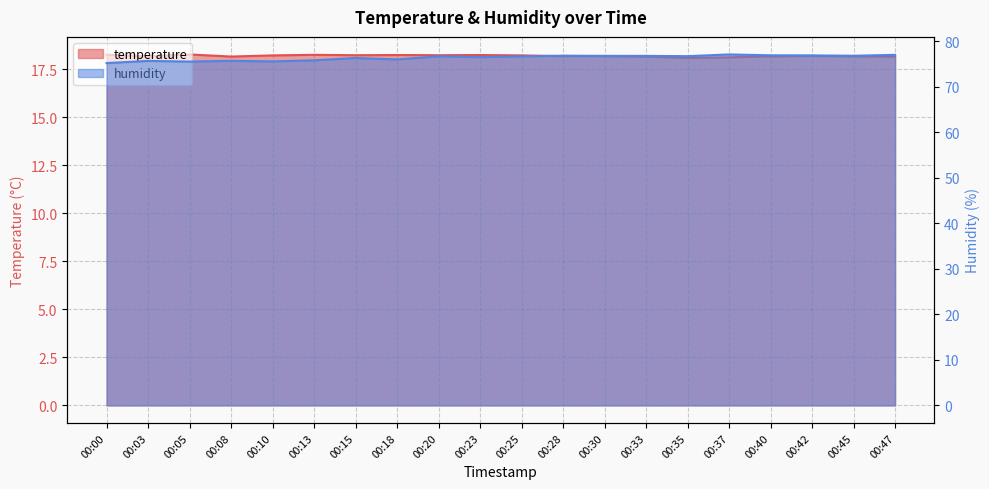

What is the spread (max minus min) of values at 00:13?

57.6